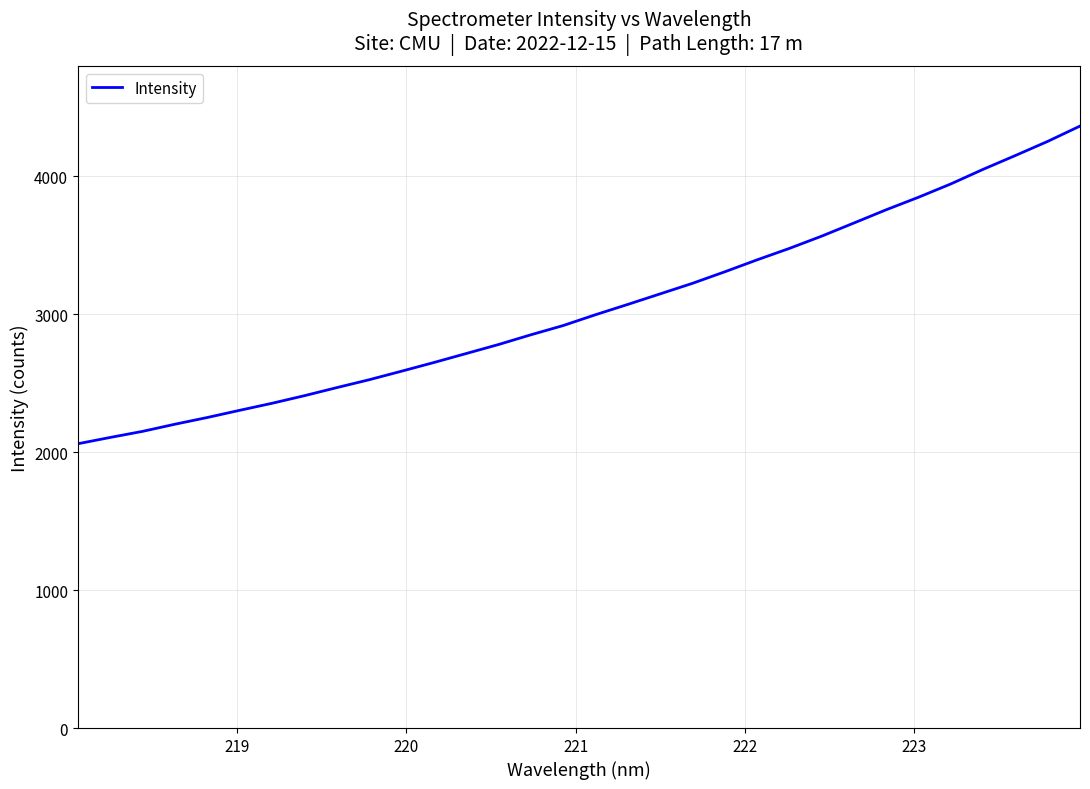

What is the minimum value shown in the chart?

2061.4